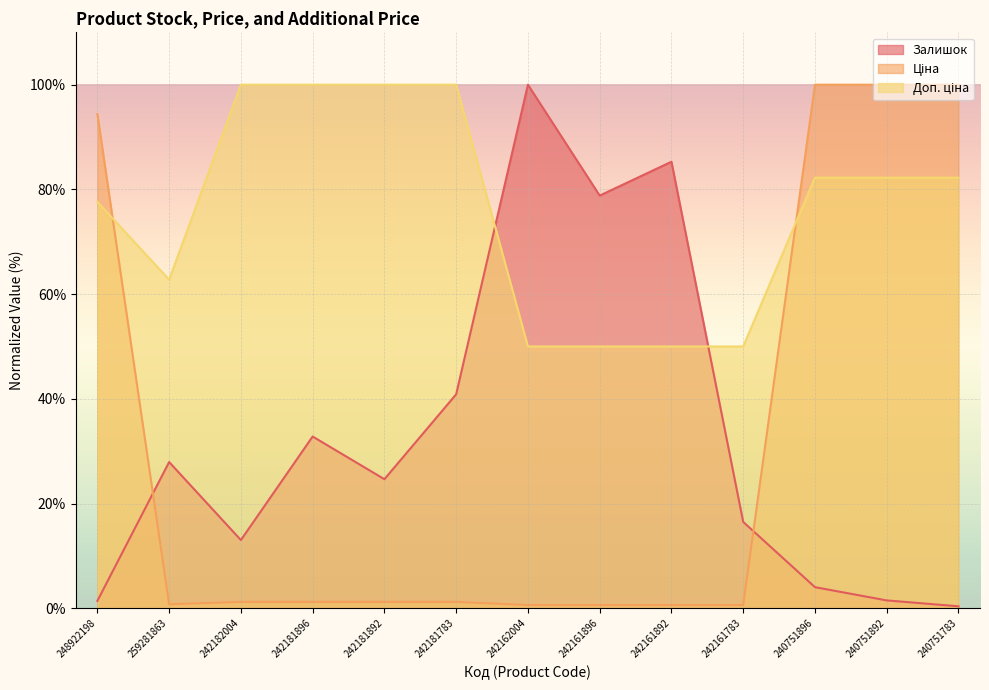

What is the minimum value for Залишок?

0.4